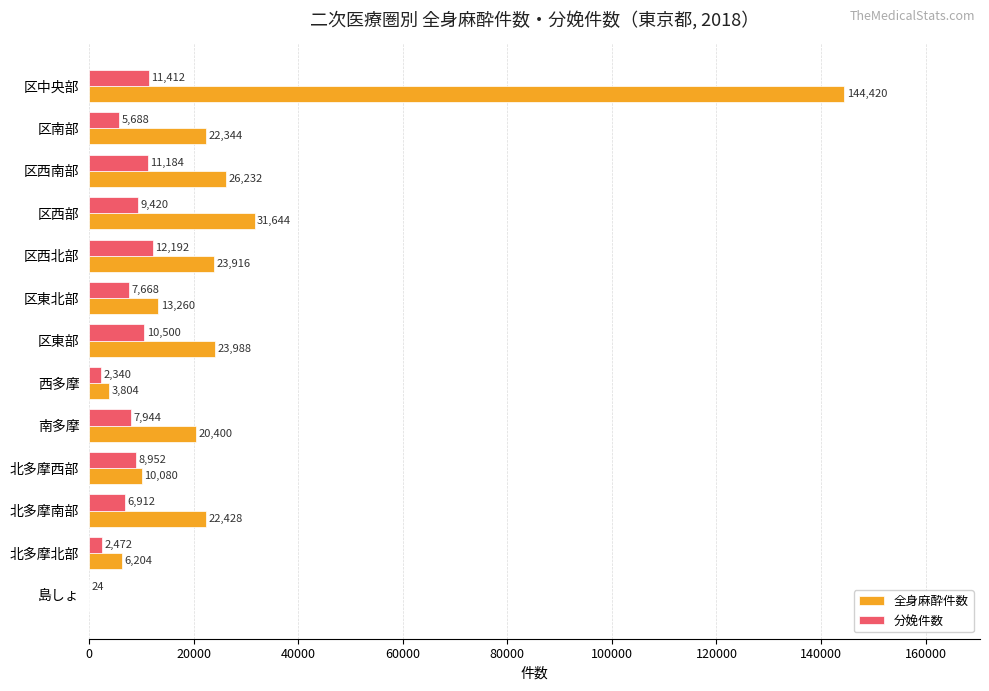

What is the sum of the 全身麻酔件数 values at 北多摩西部 and 区東北部?

23340